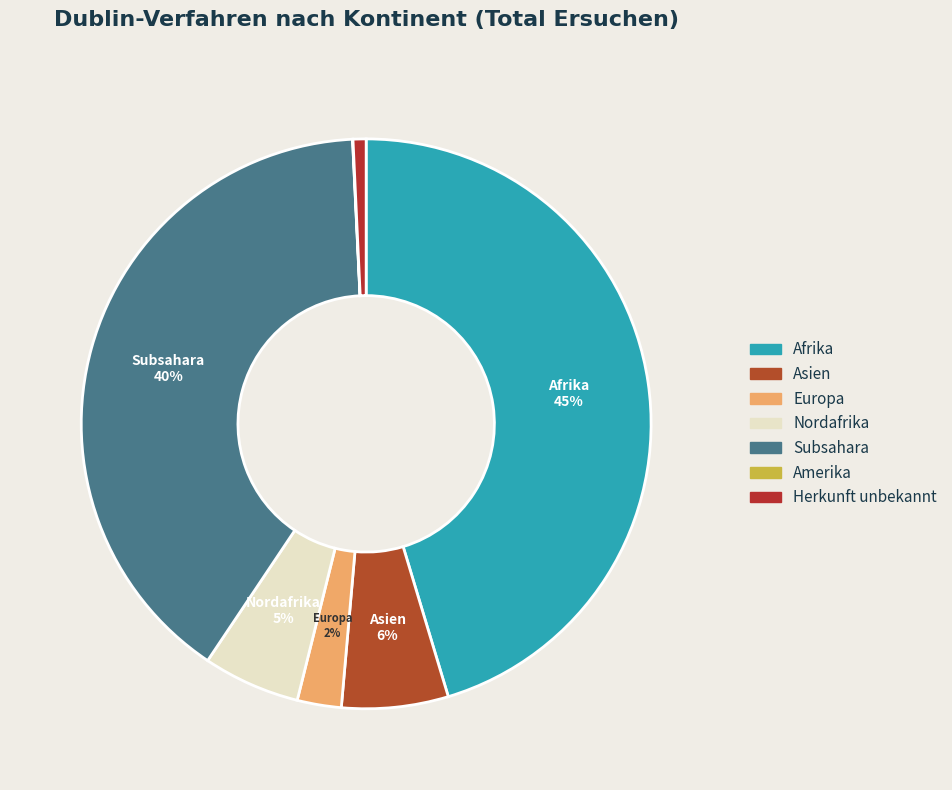

Which slice is the smallest?

Amerika